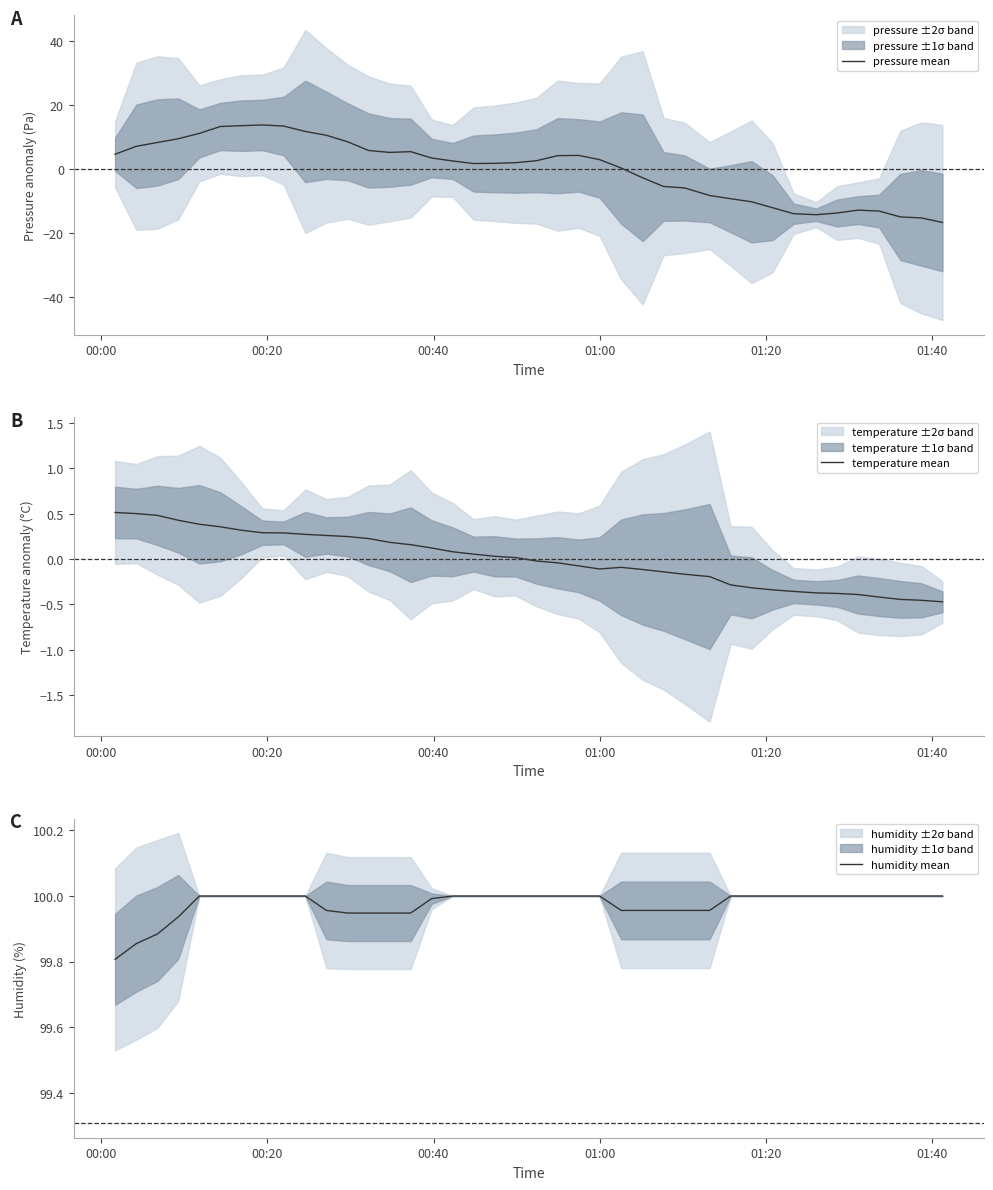

Where is humidity mean nearest to the value 99?

00:00